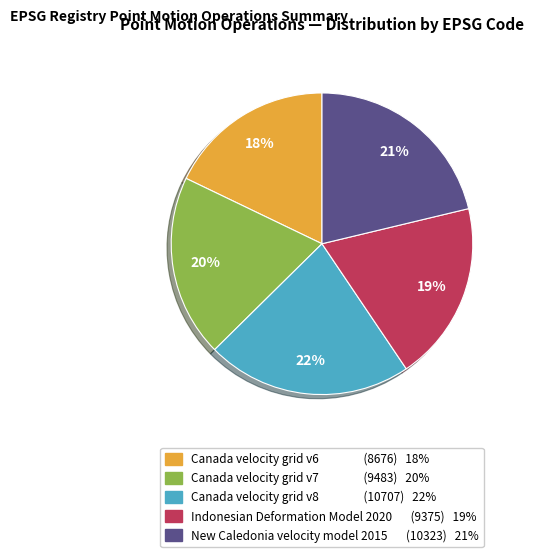

To the nearest percent, what is the difference between the largest and smallest slice percentages?

4%